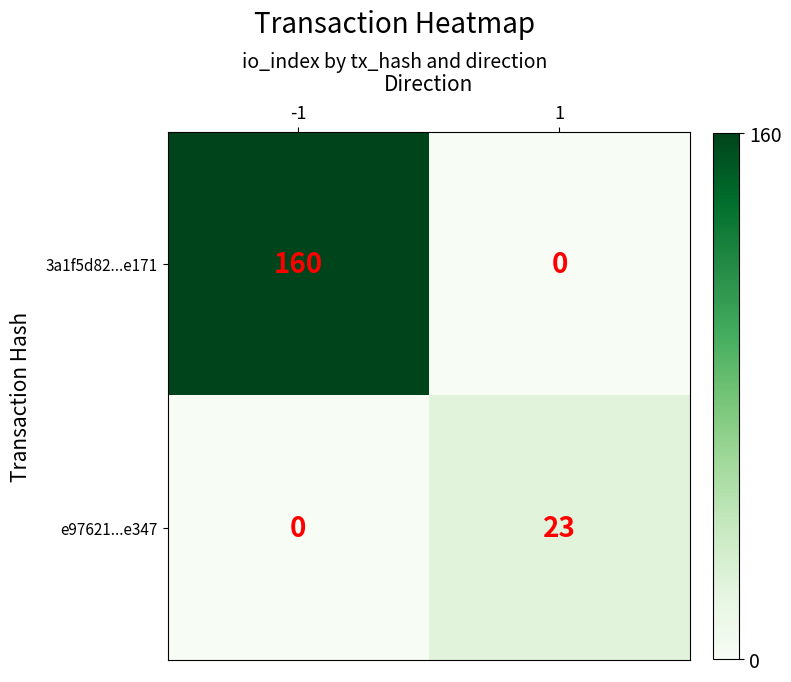

Which series has the widest spread of values?

3a1f5d82...e171